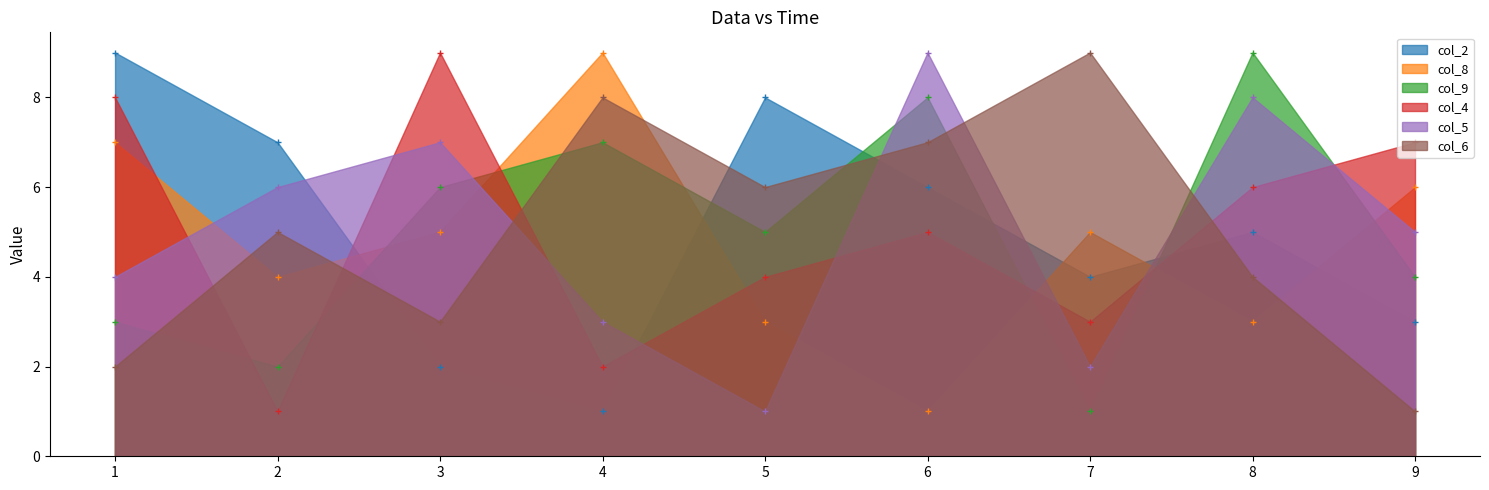

The value of col_6 at 9 is 0. True or false?

False